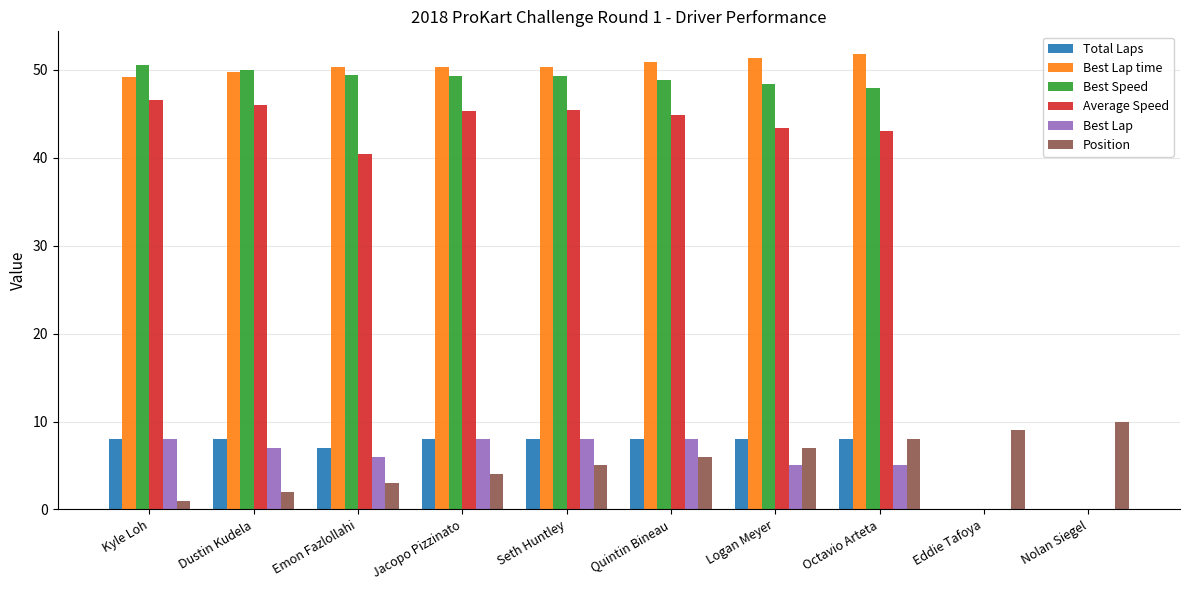

What is the maximum value for Total Laps?

8.0